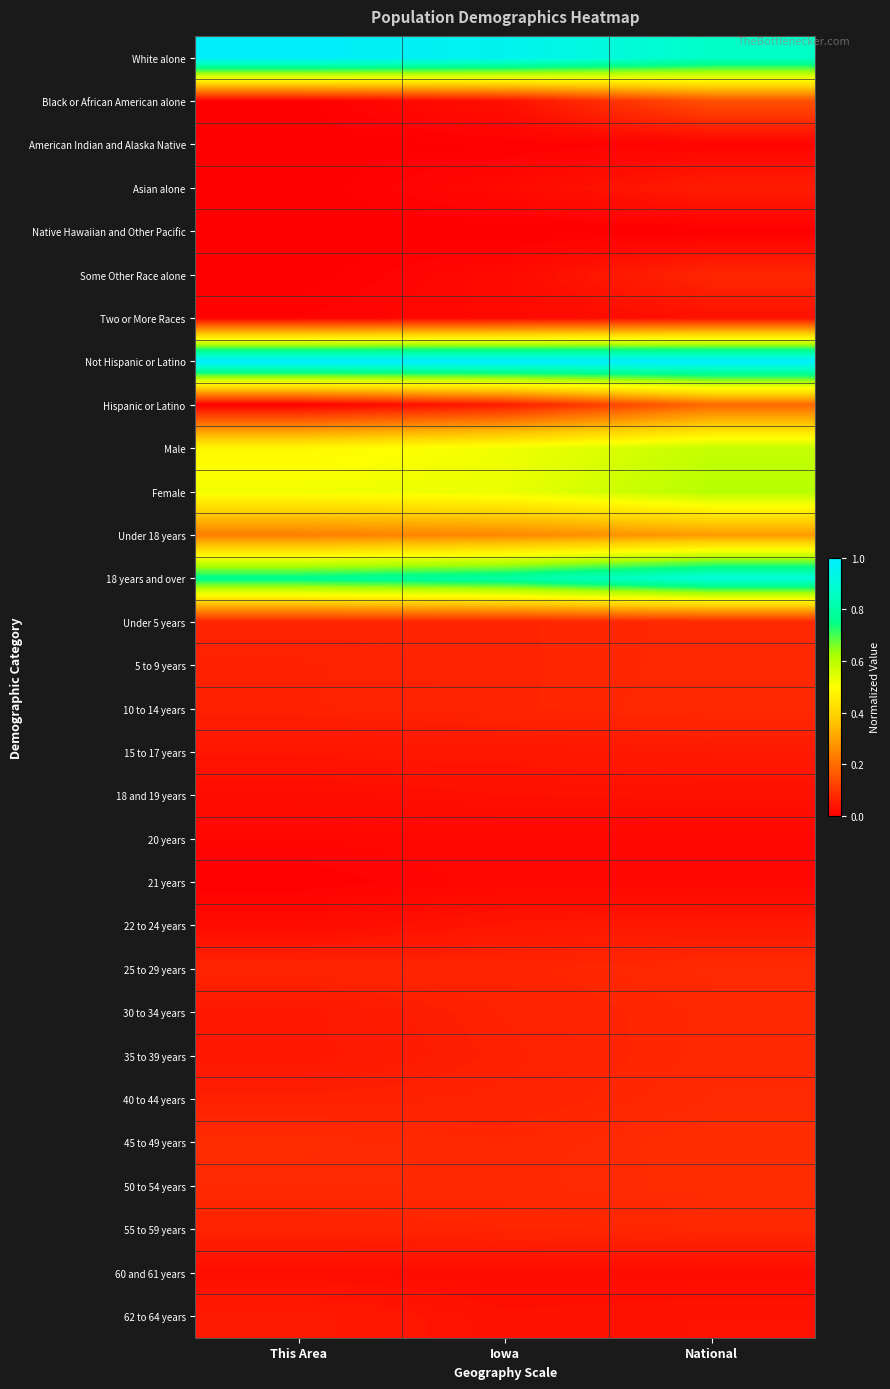

Reading left to right, list all the values displayed in this chart.

White alone: This Area=1.0	Iowa=1.0	National=0.9
Black or African American alone: This Area=0.0	Iowa=0.0	National=0.1
American Indian and Alaska Native: This Area=0.0	Iowa=0.0	National=0.0
Asian alone: This Area=0.0	Iowa=0.0	National=0.1
Native Hawaiian and Other Pacific: This Area=0.0	Iowa=0.0	National=0.0
Some Other Race alone: This Area=0.0	Iowa=0.0	National=0.1
Two or More Races: This Area=0.0	Iowa=0.0	National=0.0
Not Hispanic or Latino: This Area=1.0	Iowa=1.0	National=1.0
Hispanic or Latino: This Area=0.0	Iowa=0.1	National=0.2
Male: This Area=0.5	Iowa=0.5	National=0.6
Female: This Area=0.5	Iowa=0.5	National=0.6
Under 18 years: This Area=0.2	Iowa=0.3	National=0.3
18 years and over: This Area=0.8	Iowa=0.8	National=0.9
Under 5 years: This Area=0.1	Iowa=0.1	National=0.1
5 to 9 years: This Area=0.1	Iowa=0.1	National=0.1
10 to 14 years: This Area=0.1	Iowa=0.1	National=0.1
15 to 17 years: This Area=0.0	Iowa=0.0	National=0.0
18 and 19 years: This Area=0.0	Iowa=0.0	National=0.0
20 years: This Area=0.0	Iowa=0.0	National=0.0
21 years: This Area=0.0	Iowa=0.0	National=0.0
22 to 24 years: This Area=0.0	Iowa=0.0	National=0.0
25 to 29 years: This Area=0.1	Iowa=0.1	National=0.1
30 to 34 years: This Area=0.0	Iowa=0.1	National=0.1
35 to 39 years: This Area=0.0	Iowa=0.1	National=0.1
40 to 44 years: This Area=0.1	Iowa=0.1	National=0.1
45 to 49 years: This Area=0.1	Iowa=0.1	National=0.1
50 to 54 years: This Area=0.1	Iowa=0.1	National=0.1
55 to 59 years: This Area=0.1	Iowa=0.1	National=0.1
60 and 61 years: This Area=0.0	Iowa=0.0	National=0.0
62 to 64 years: This Area=0.1	Iowa=0.0	National=0.0